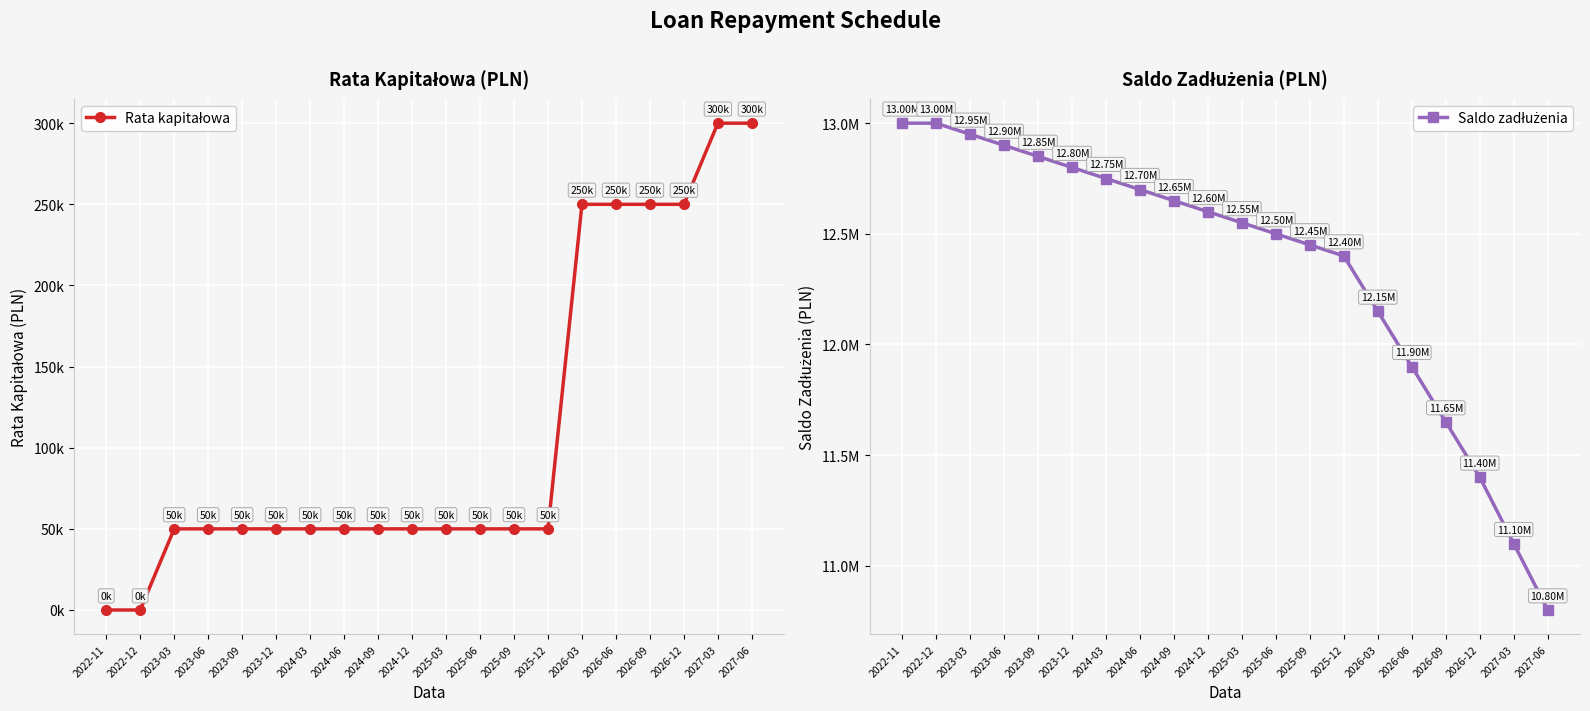

Reading left to right, list all the values displayed in this chart.

Rata kapitałowa: 2022-11=0	2022-12=0	2023-03=50000	2023-06=50000	2023-09=50000	2023-12=50000	2024-03=50000	2024-06=50000	2024-09=50000	2024-12=50000	2025-03=50000	2025-06=50000	2025-09=50000	2025-12=50000	2026-03=250000	2026-06=250000	2026-09=250000	2026-12=250000	2027-03=300000	2027-06=300000
Saldo zadłużenia: 2022-11=13000000	2022-12=13000000	2023-03=12950000	2023-06=12900000	2023-09=12850000	2023-12=12800000	2024-03=12750000	2024-06=12700000	2024-09=12650000	2024-12=12600000	2025-03=12550000	2025-06=12500000	2025-09=12450000	2025-12=12400000	2026-03=12150000	2026-06=11900000	2026-09=11650000	2026-12=11400000	2027-03=11100000	2027-06=10800000